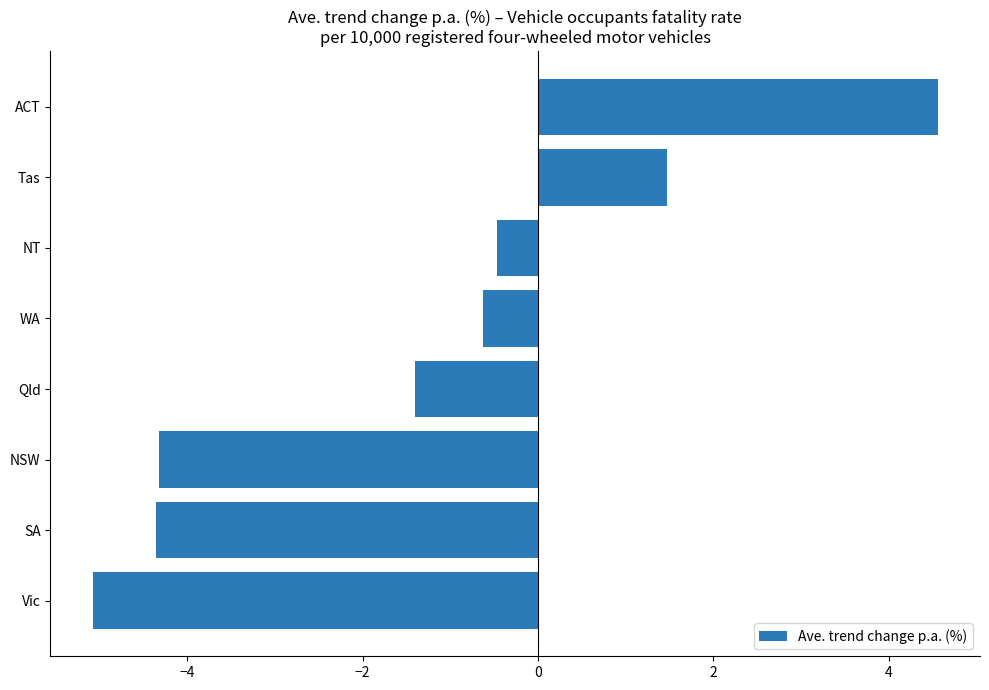

Does the chart contain stacked bars?

No